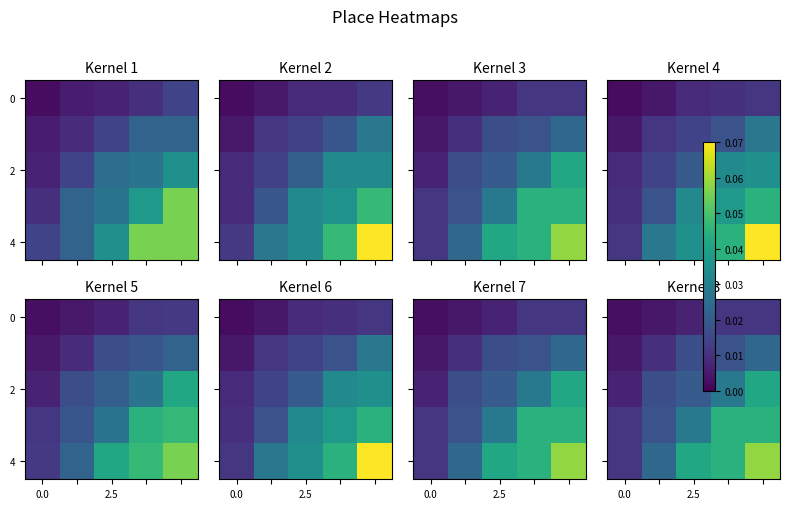

Which series has the largest range (max minus min)?

4